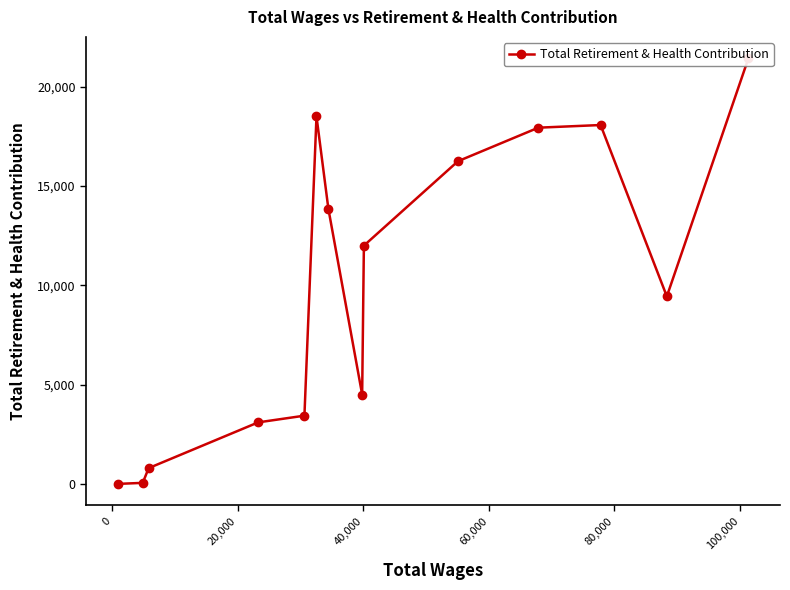

True or false: there are more than 0 points higher than both neighbors.

True